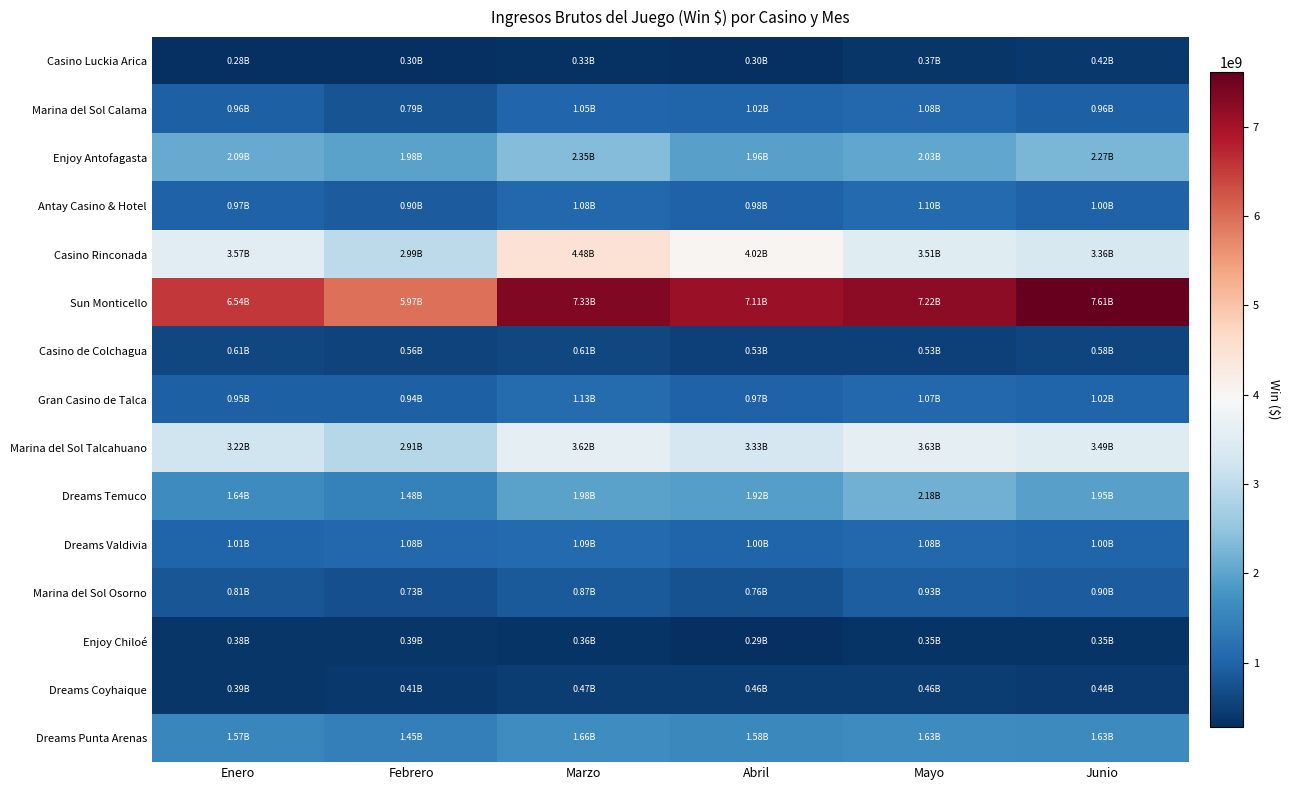

Which series changed the most between Enero and Mayo?

Sun Monticello